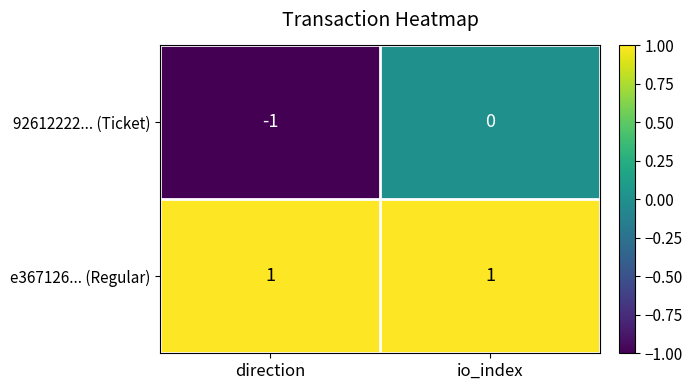

Which label corresponds to the smallest value in the chart?

direction